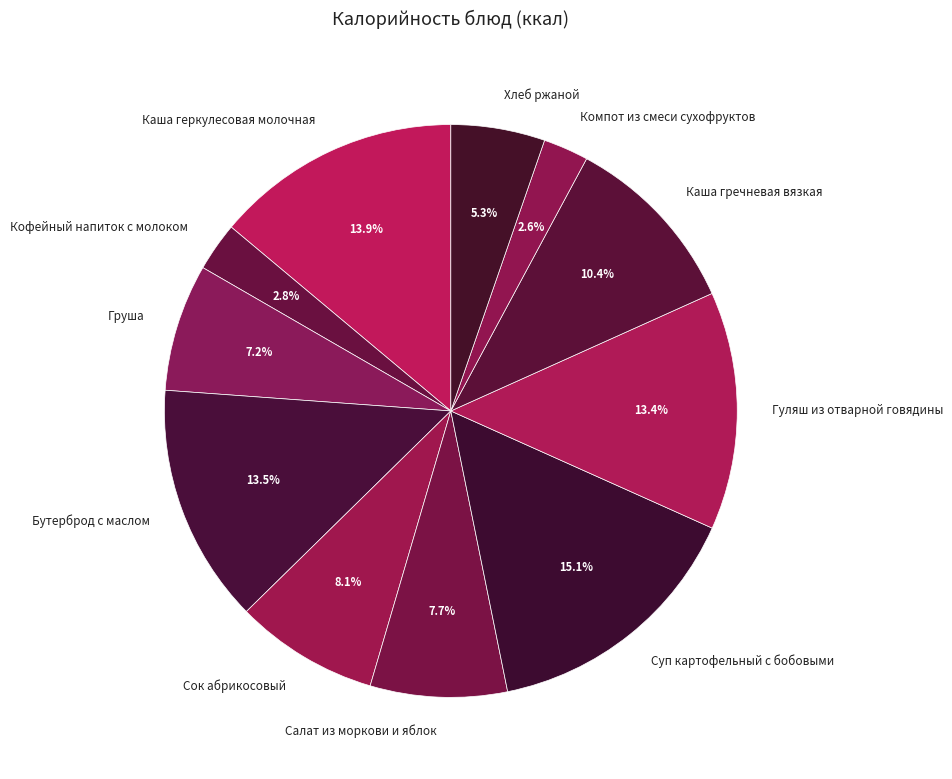

What percentage is NOT represented by Бутерброд с маслом?

86.5%